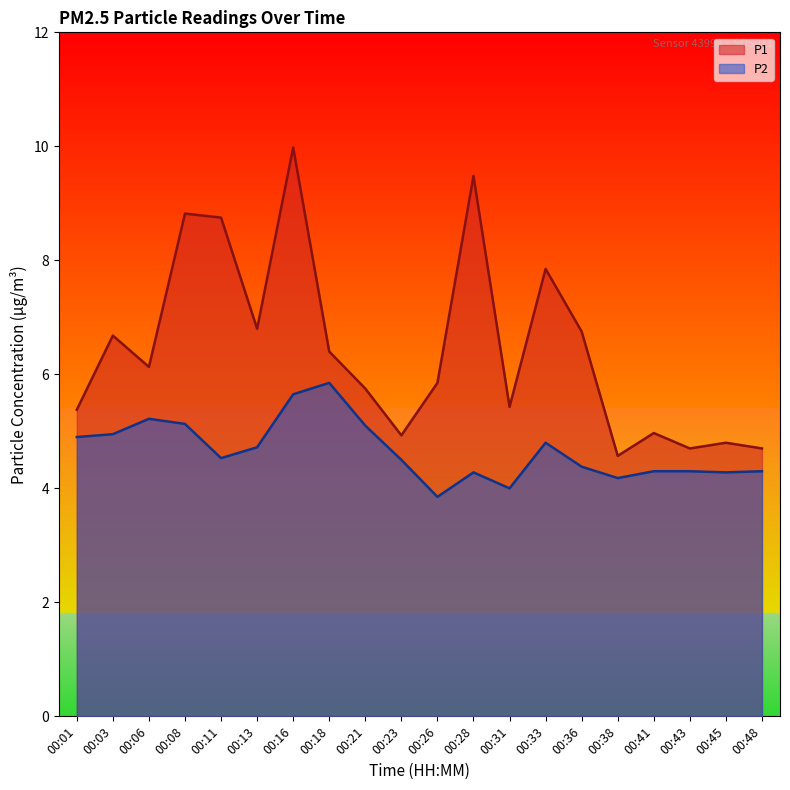

At which label does P1 first exceed 6?

00:03